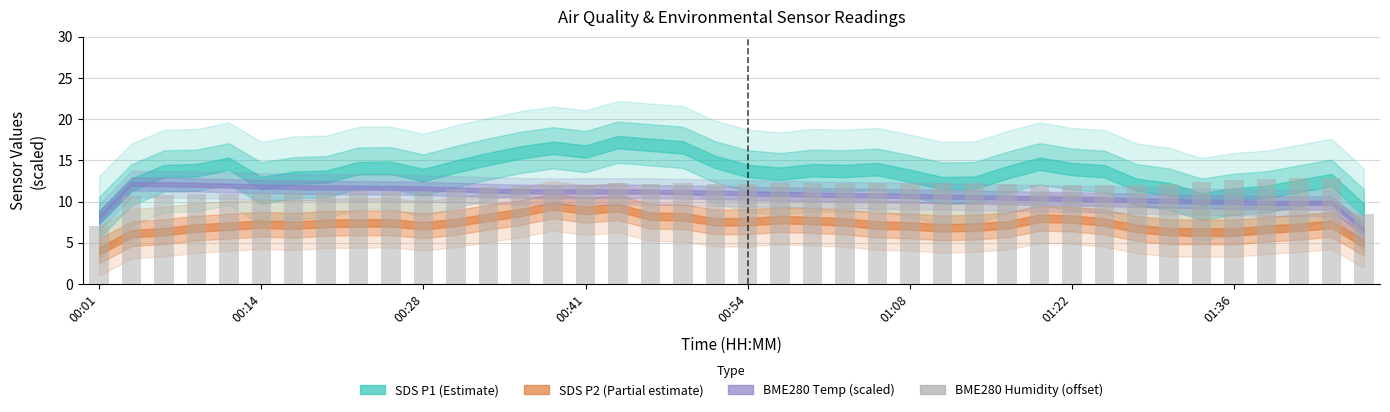

What is the difference between the maximum and minimum values?

5.7